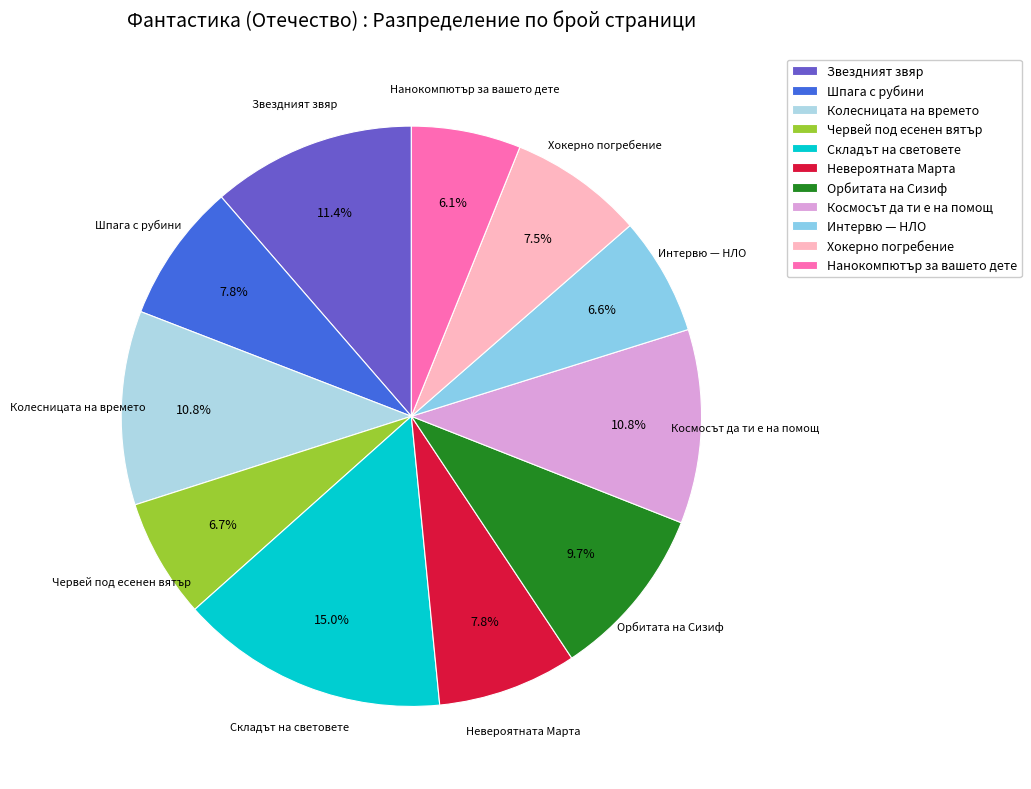

To the nearest percent, what percentage of the pie is Звездният звяр?

11%